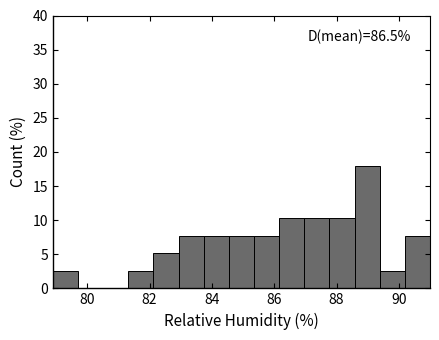

Over which range of the x-axis is the bar tallest?

88.6 to 89.4